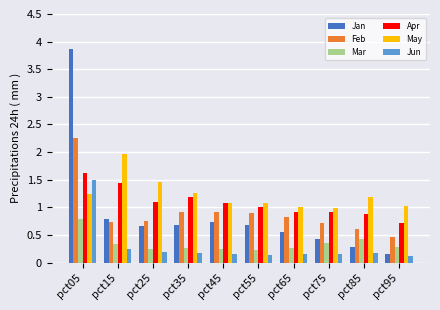

Which series has the widest spread of values?

Jan